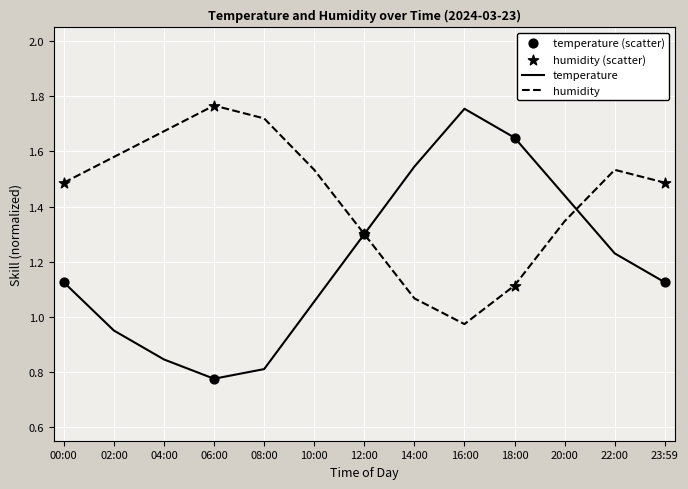

Which series has the largest total across all categories?

humidity